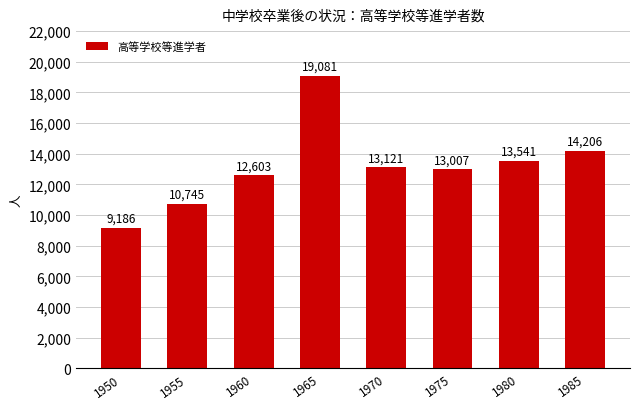

How many bars are there in total?

8